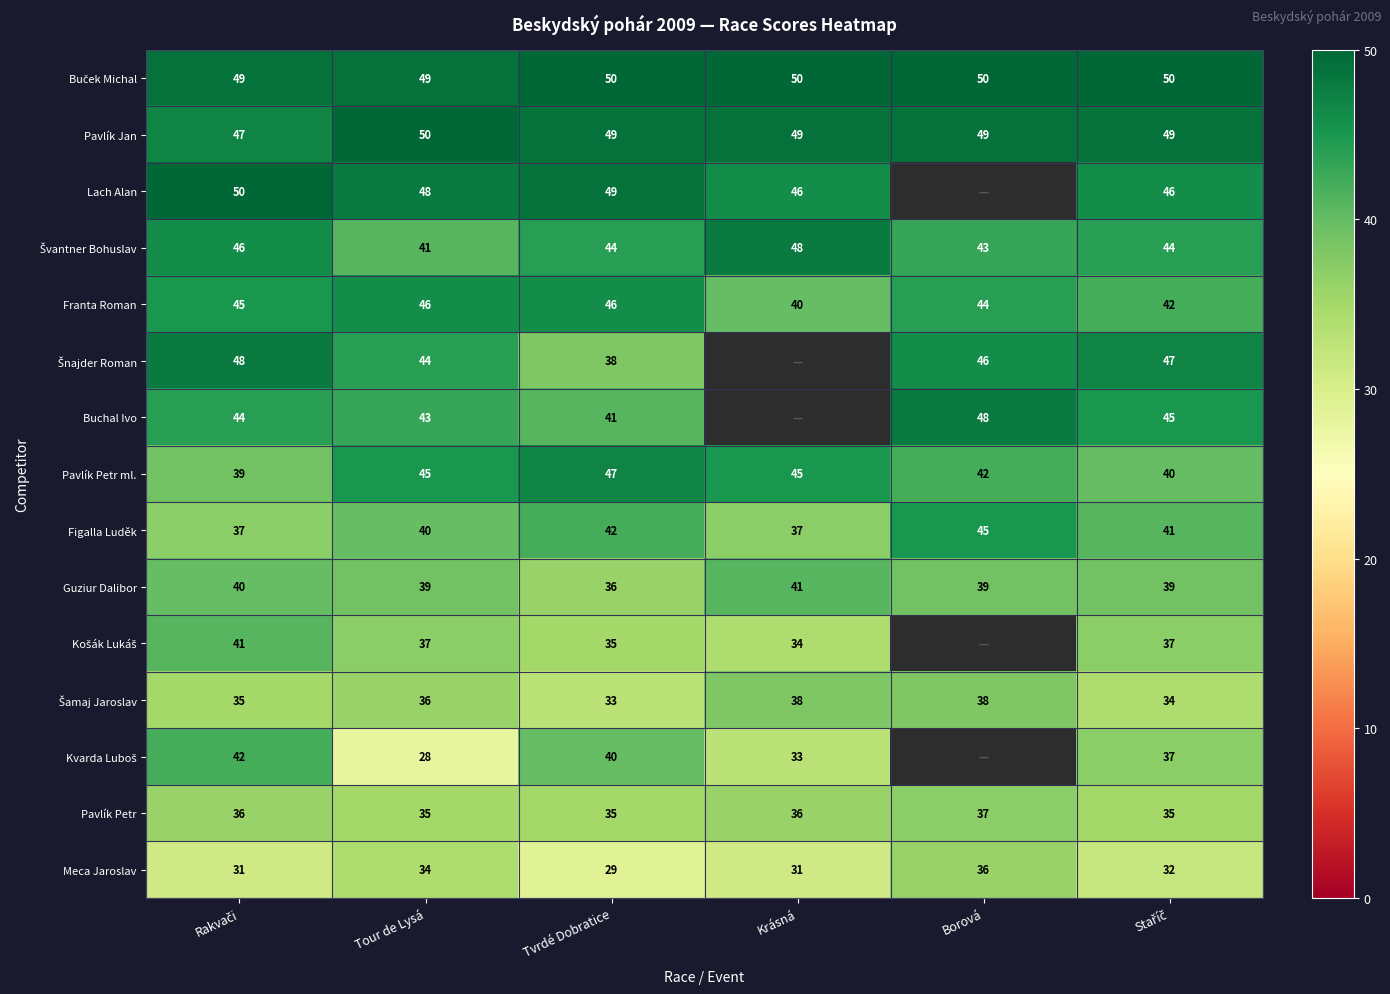

Count the Pavlík Petr ml. values in the range 40 to 45.

4